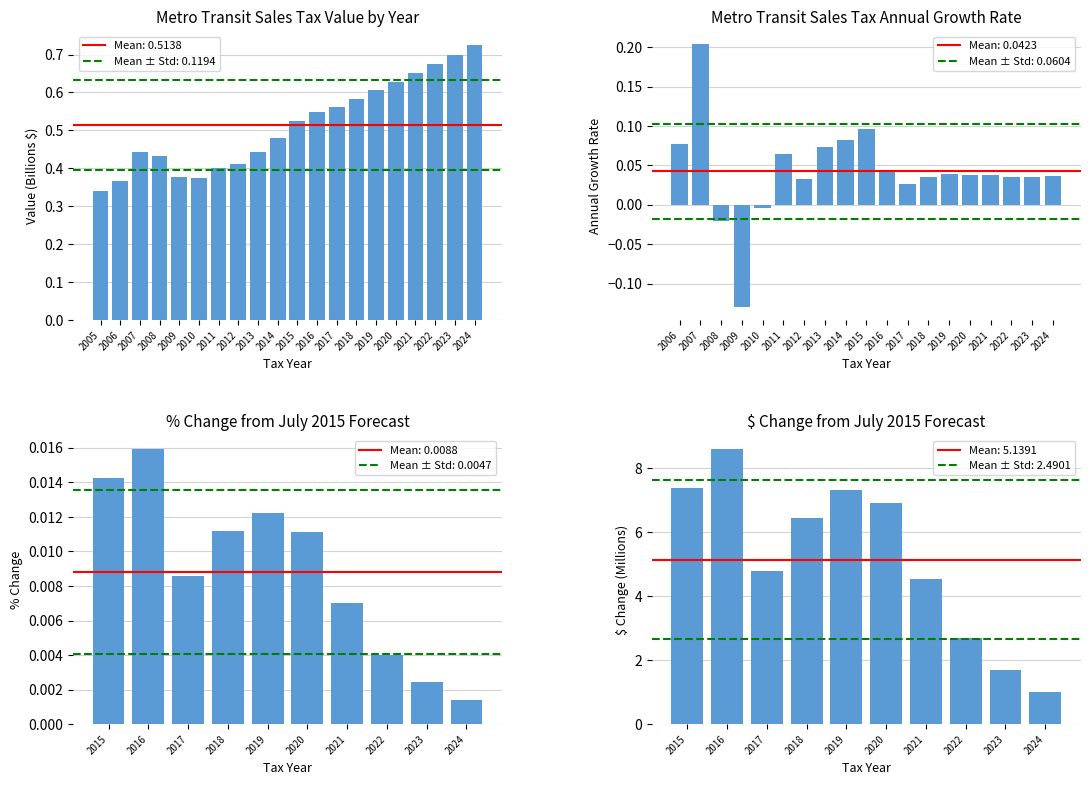

The chart shows a value of 0.6 at 2008. True or false?

False